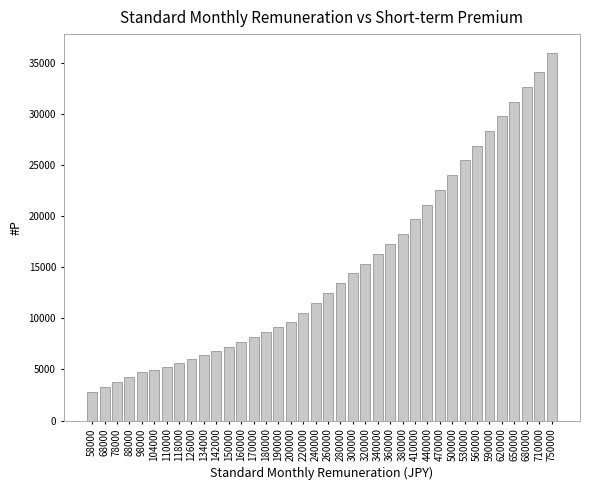

What is the minimum value shown in the chart?

2784